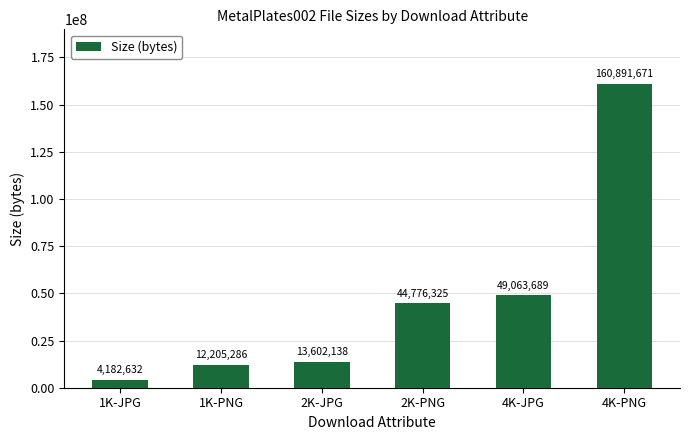

What is the value of the 6th bar from the left?

160891671